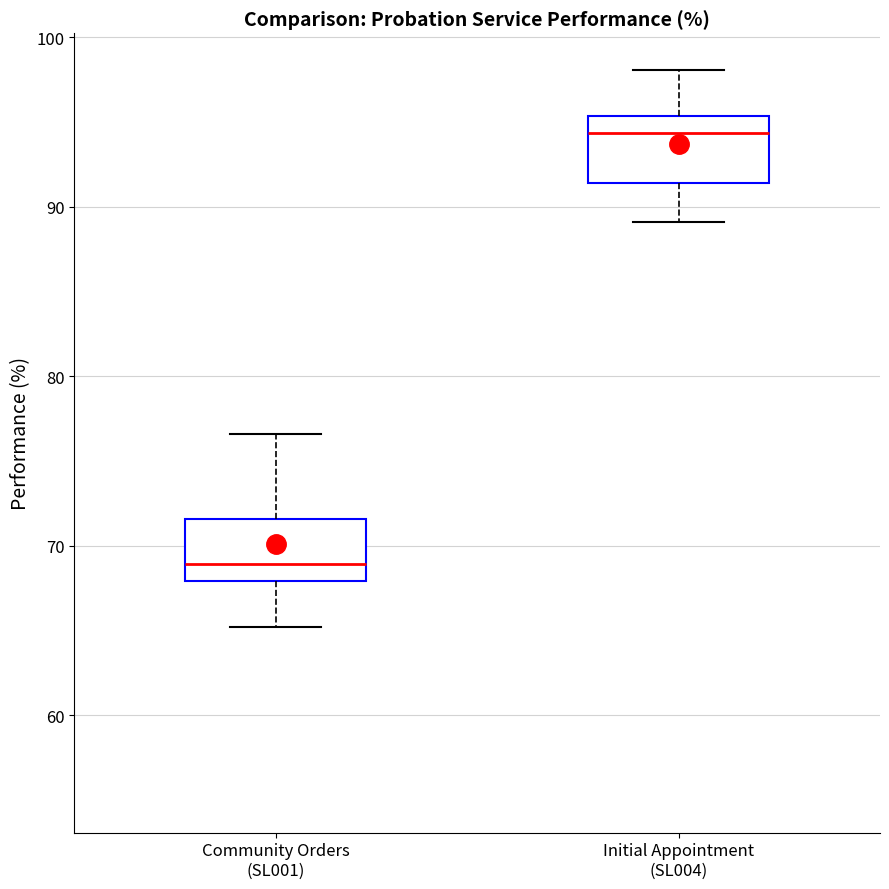

Where does the upper whisker of the box for Community Orders (SL001) end on the y-axis? The values are not printed on the chart, so give them approximately, as read against the axis.

77